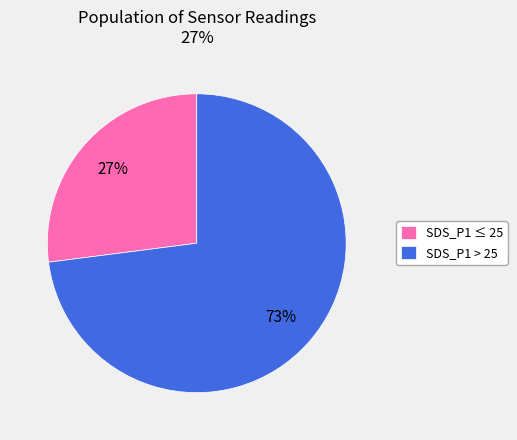

What percentage is the SDS_P1 ≤ 25 slice, to the nearest percent?

27%